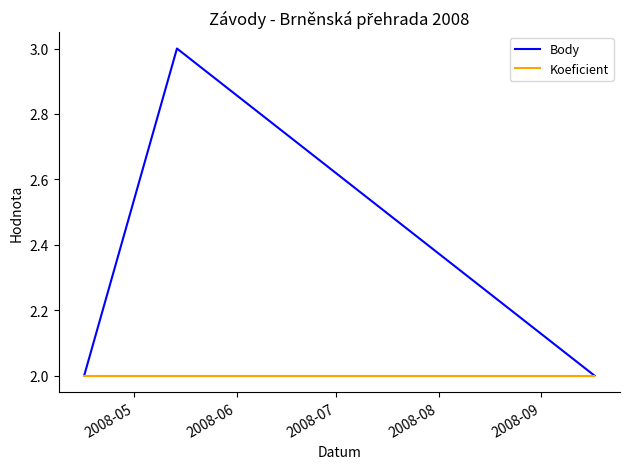

What is the average value of the Body series?

2